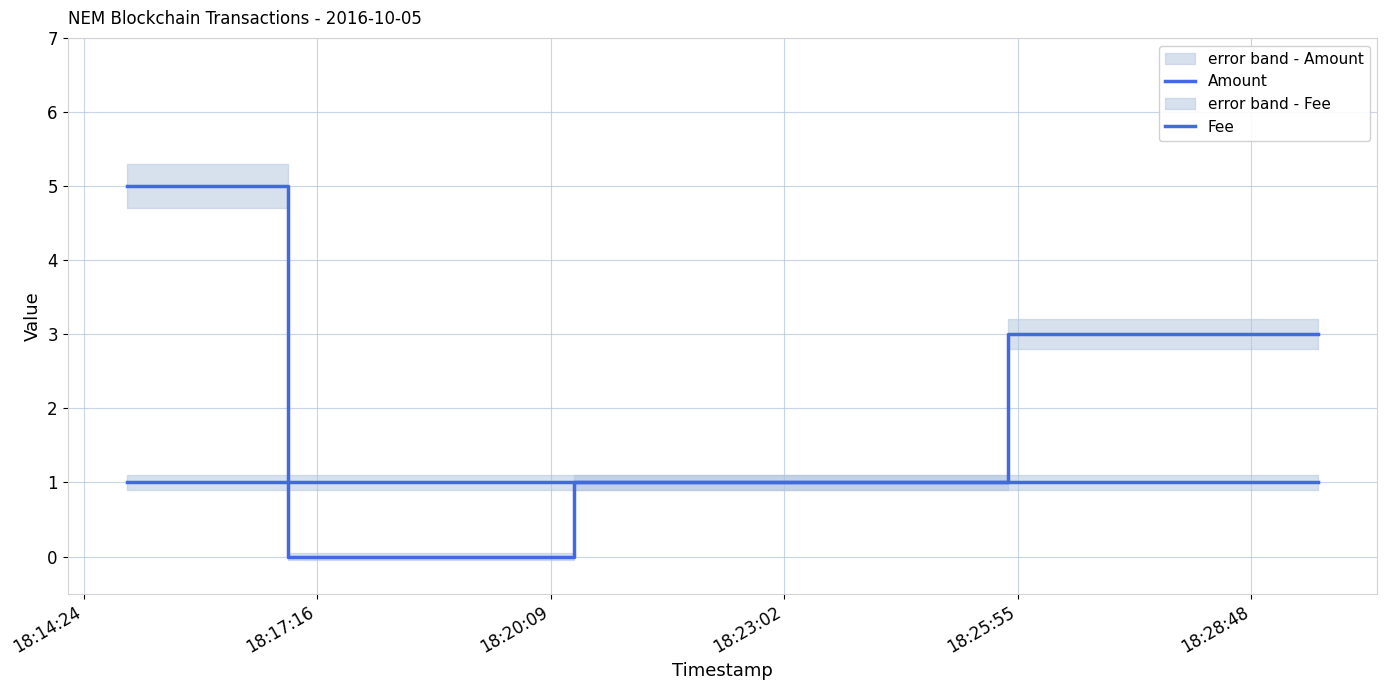

Is the value of Amount at 18:17:16 greater than the value of Fee at 18:14:24?

No